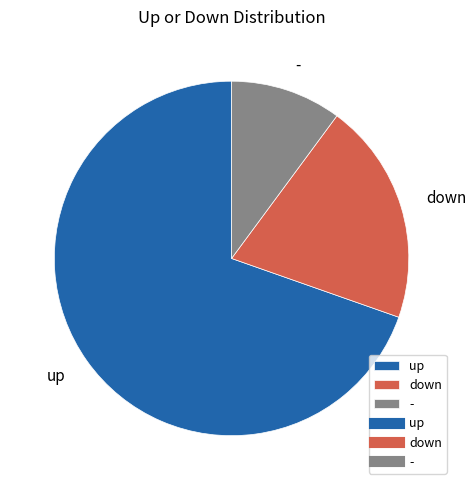

Which has a higher value, down or up?

up